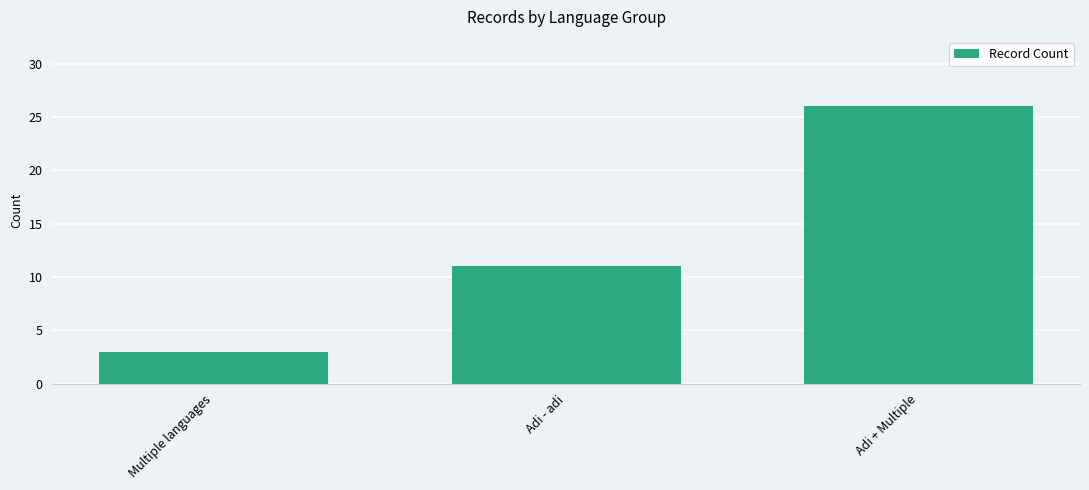

Reading left to right, extract all data points from this chart.

3	11	26